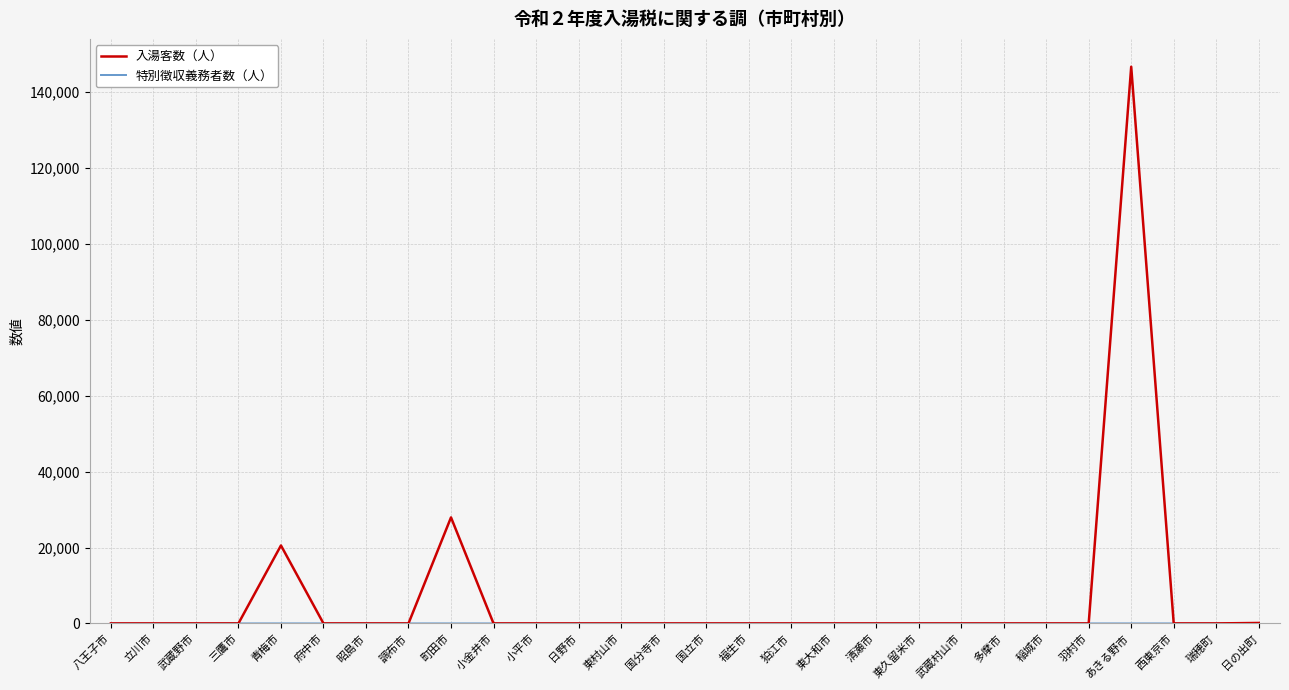

At which label is 入湯客数（人） closest to 73337?

町田市